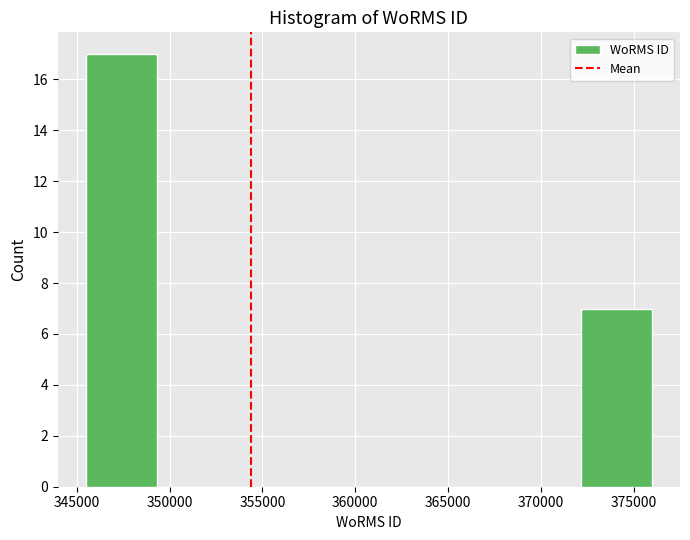

Over which range of the x-axis is the bar tallest?

345500 to 349500